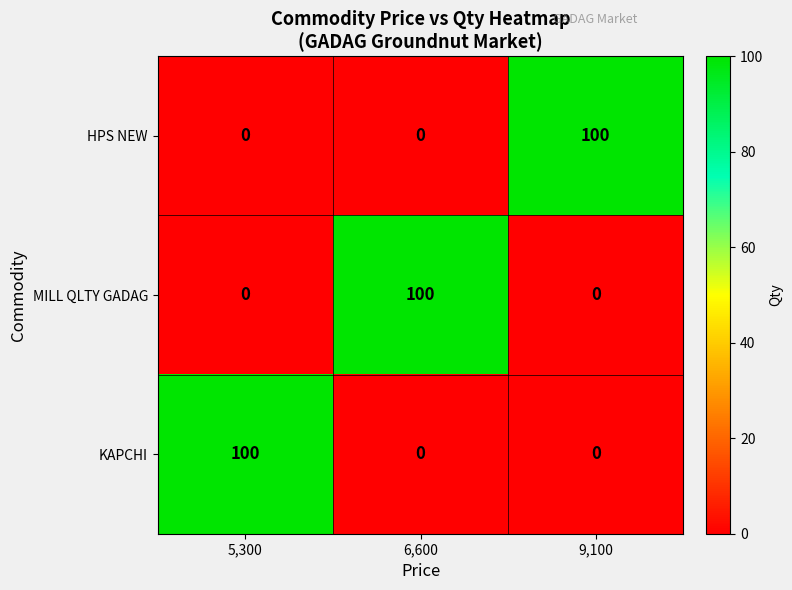

At how many categories does at least one series exceed 15?

3